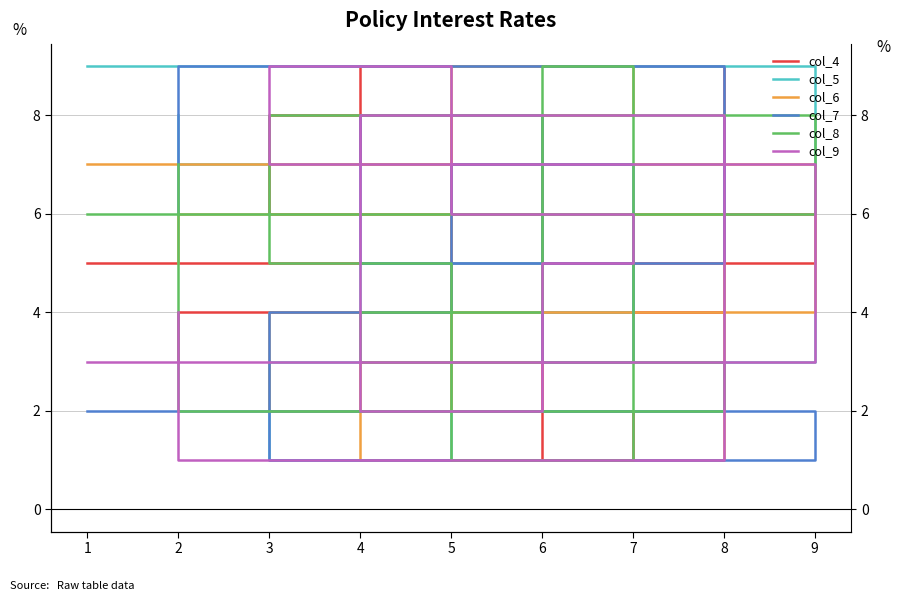

Does the chart display data point markers on the line(s)?

No